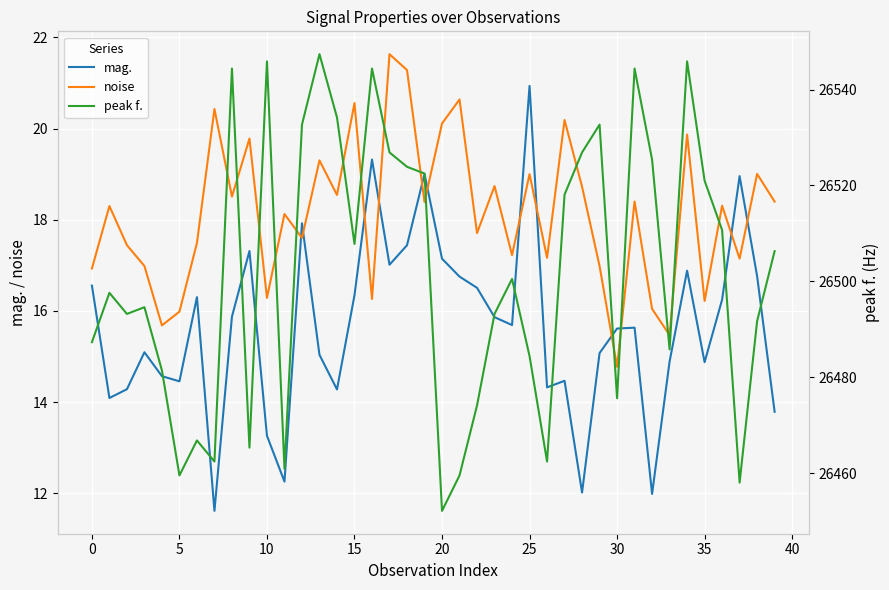

Reading left to right, transcribe all the data shown in this chart.

mag.: 16.6	14.1	14.3	15.1	14.6	14.5	16.3	11.6	15.9	17.3	13.3	12.3	17.9	15.0	14.3	16.3	19.3	17.0	17.4	19.0	17.1	16.8	16.5	15.9	15.7	20.9	14.3	14.5	12.0	15.1	15.6	15.6	12.0	14.9	16.9	14.9	16.2	19.0	16.8	13.8
noise: 16.9	18.3	17.4	17.0	15.7	16.0	17.5	20.4	18.5	19.8	16.3	18.1	17.6	19.3	18.5	20.6	16.3	21.6	21.3	18.4	20.1	20.6	17.7	18.7	17.2	19.0	17.2	20.2	18.7	17.0	14.8	18.4	16.0	15.5	19.9	16.2	18.3	17.1	19.0	18.4
peak f.: 26487.3	26497.6	26493.2	26494.6	26481.4	26459.5	26466.8	26462.4	26544.4	26465.3	26545.9	26460.9	26532.7	26547.4	26534.2	26507.8	26544.4	26526.9	26523.9	26522.5	26452.1	26459.5	26474.1	26493.2	26500.5	26484.4	26462.4	26518.1	26526.9	26532.7	26475.6	26544.4	26525.4	26485.8	26545.9	26521.0	26510.7	26458.0	26491.7	26506.3